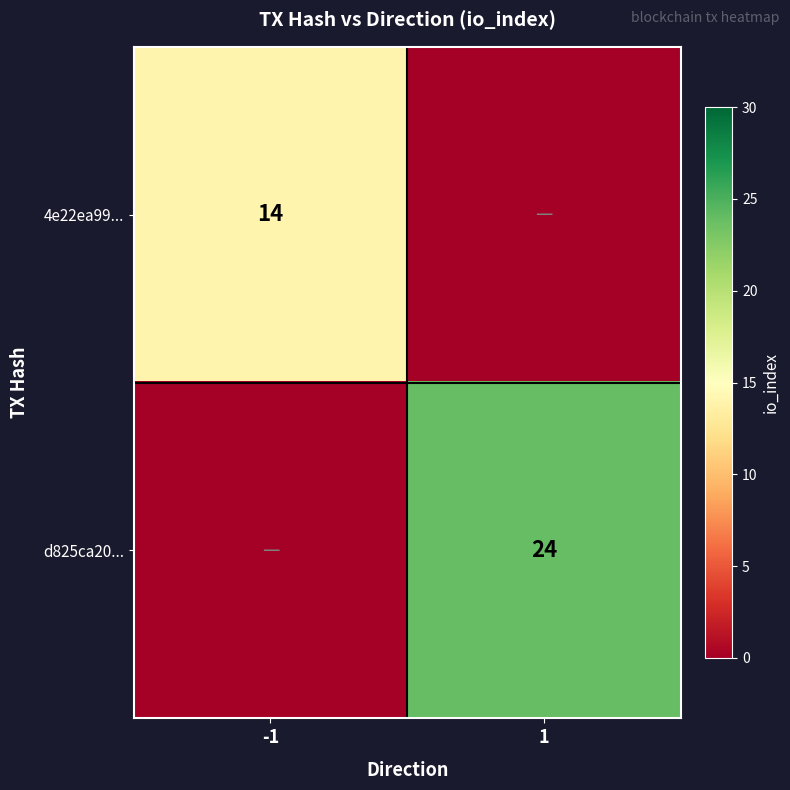

Count the number of data series in this chart.

2